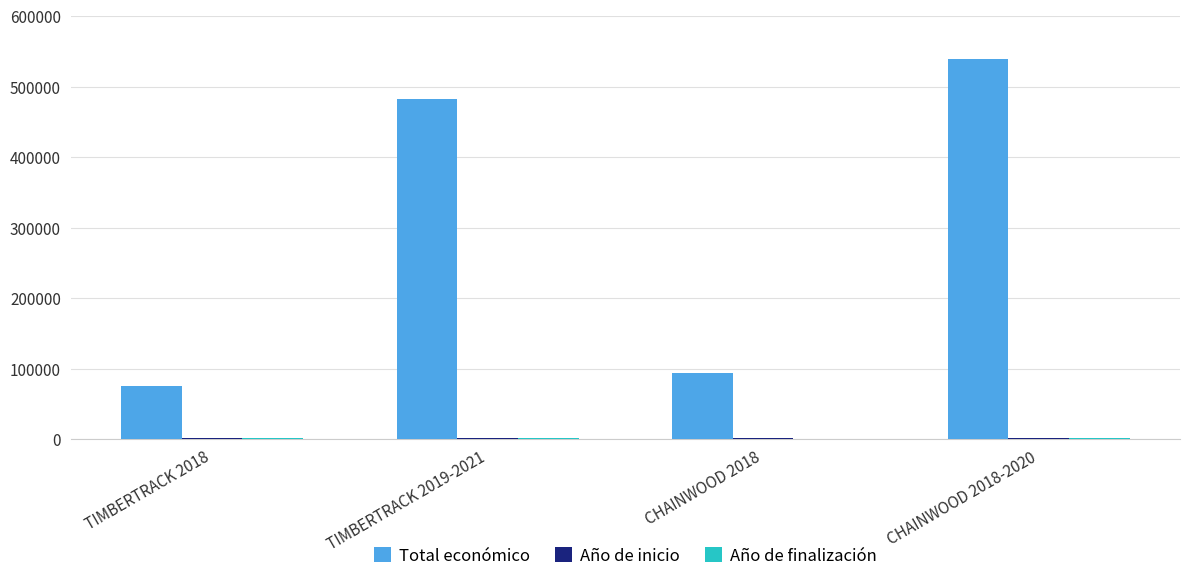

At which category is the sum across all series the highest?

CHAINWOOD 2018-2020